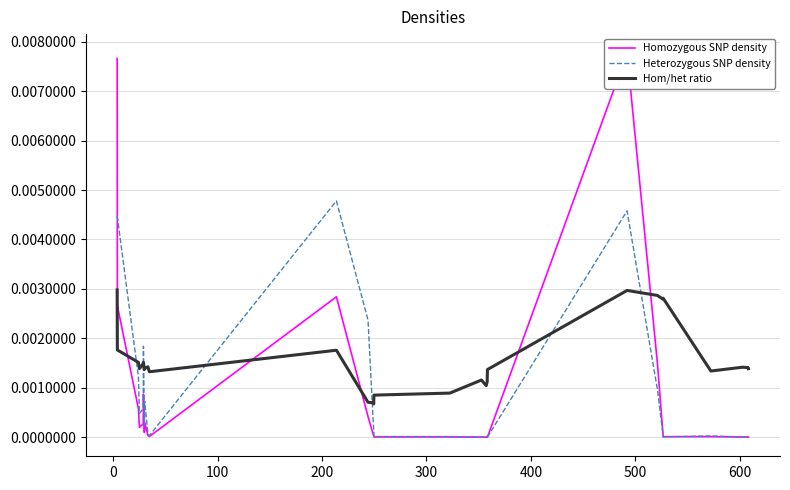

What are all the series names shown in the legend?

Homozygous SNP density, Heterozygous SNP density, Hom/het ratio